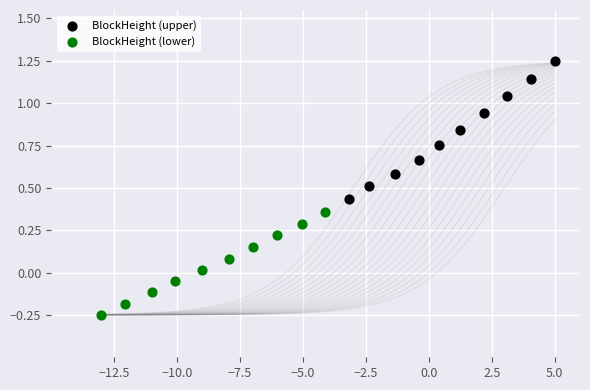

Which series has the widest spread of Y values?

BlockHeight (upper)